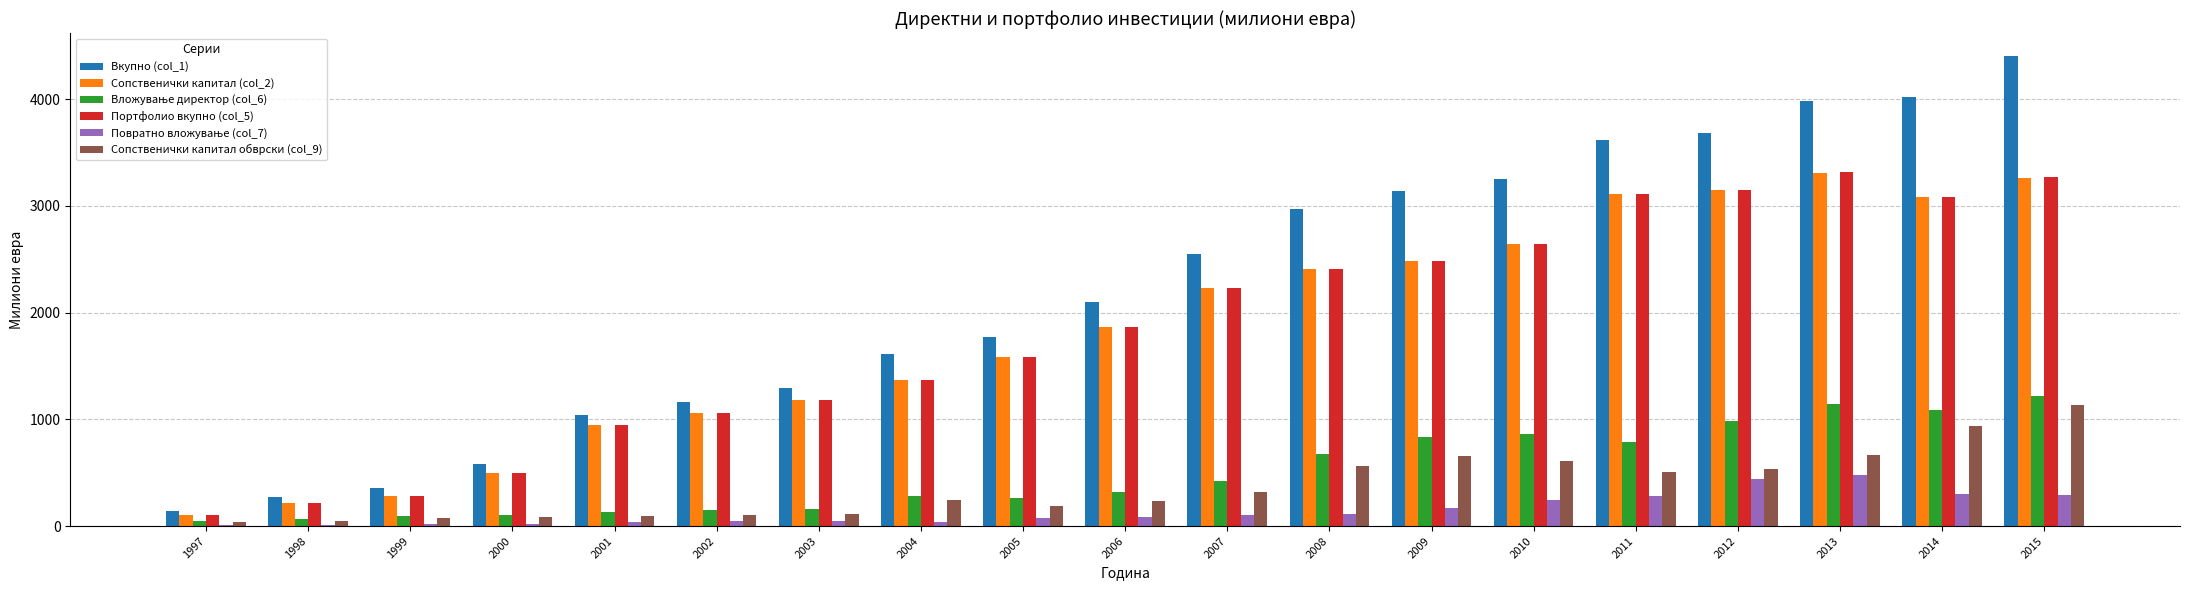

True or false: Сопственички капитал (col_2) has a value of 608.4 at 2003.

False